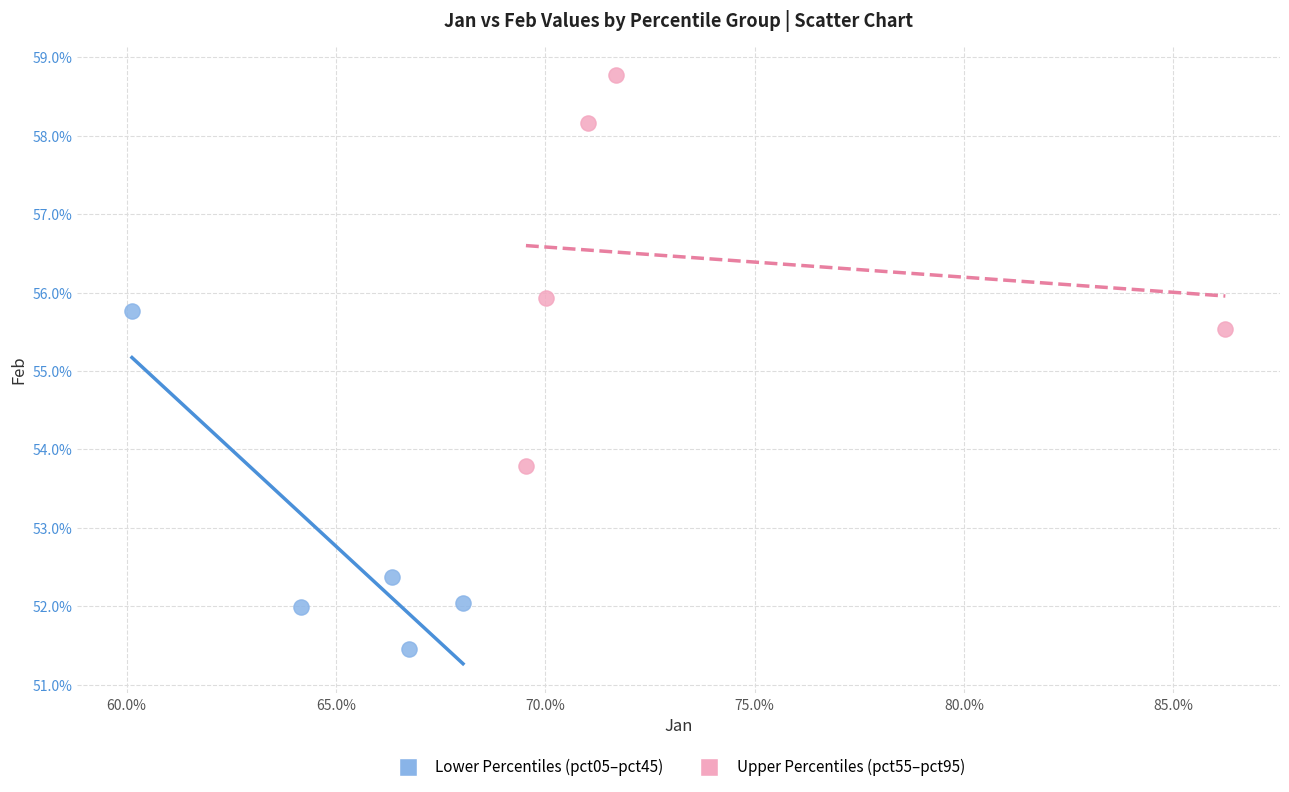

What are all the series names shown in the legend?

Lower Percentiles (pct05–pct45), Upper Percentiles (pct55–pct95)